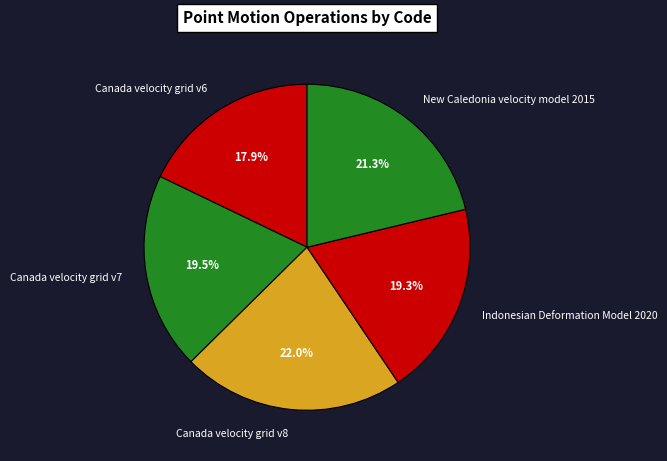

True or false: Indonesian Deformation Model 2020 accounts for 19% of the total.

True